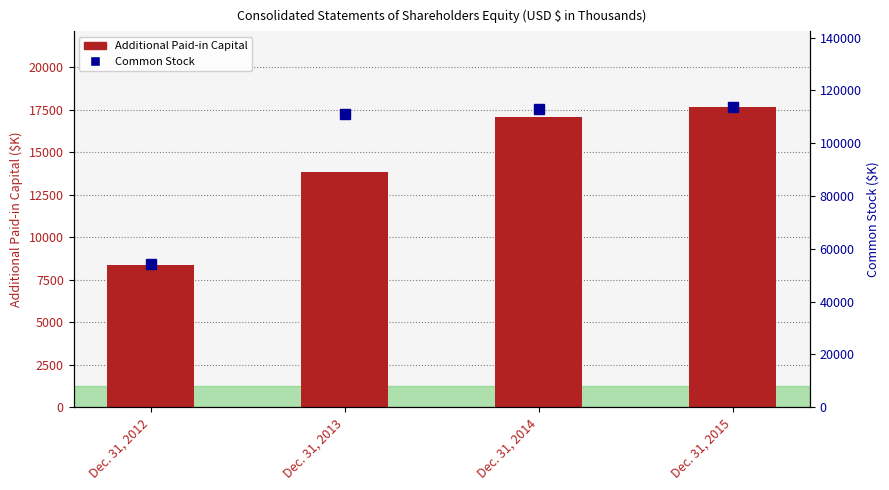

How many data points in Common Stock are above 113095?

1